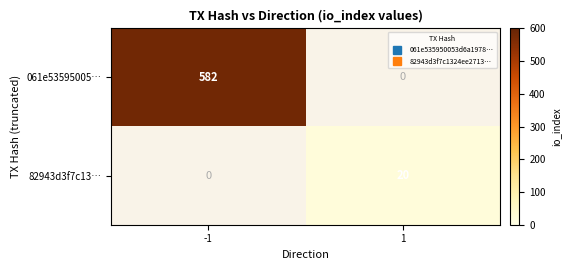

Count the number of data series in this chart.

2